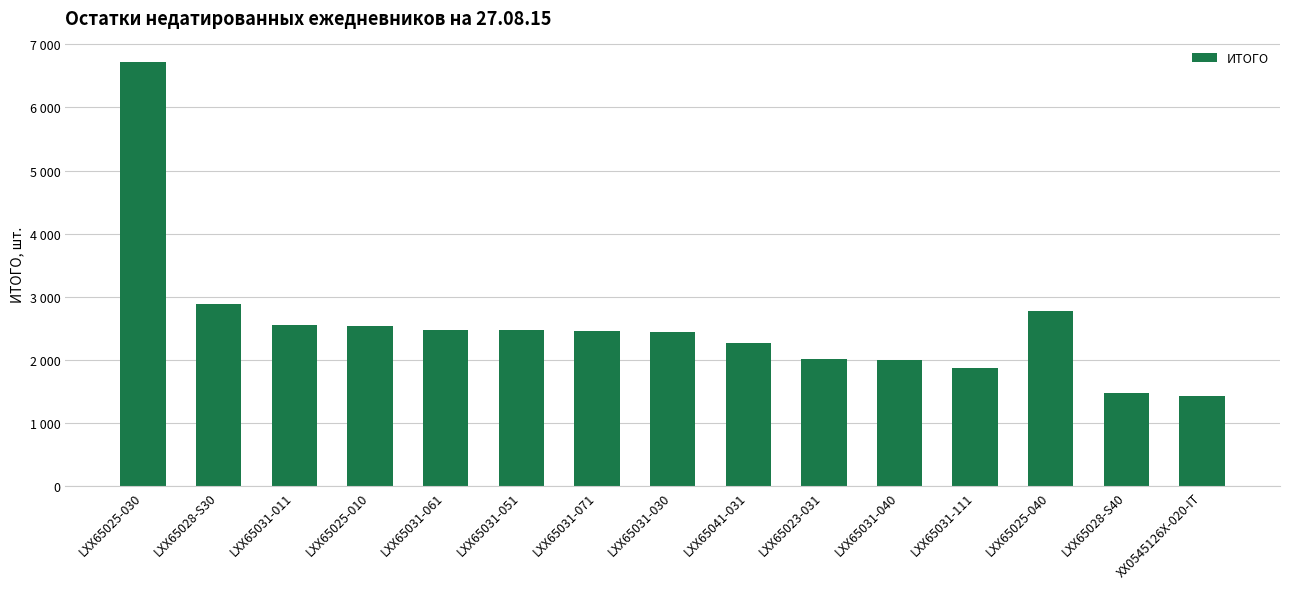

What is the change in value from LXX65023-031 to LXX65031-040?

-19